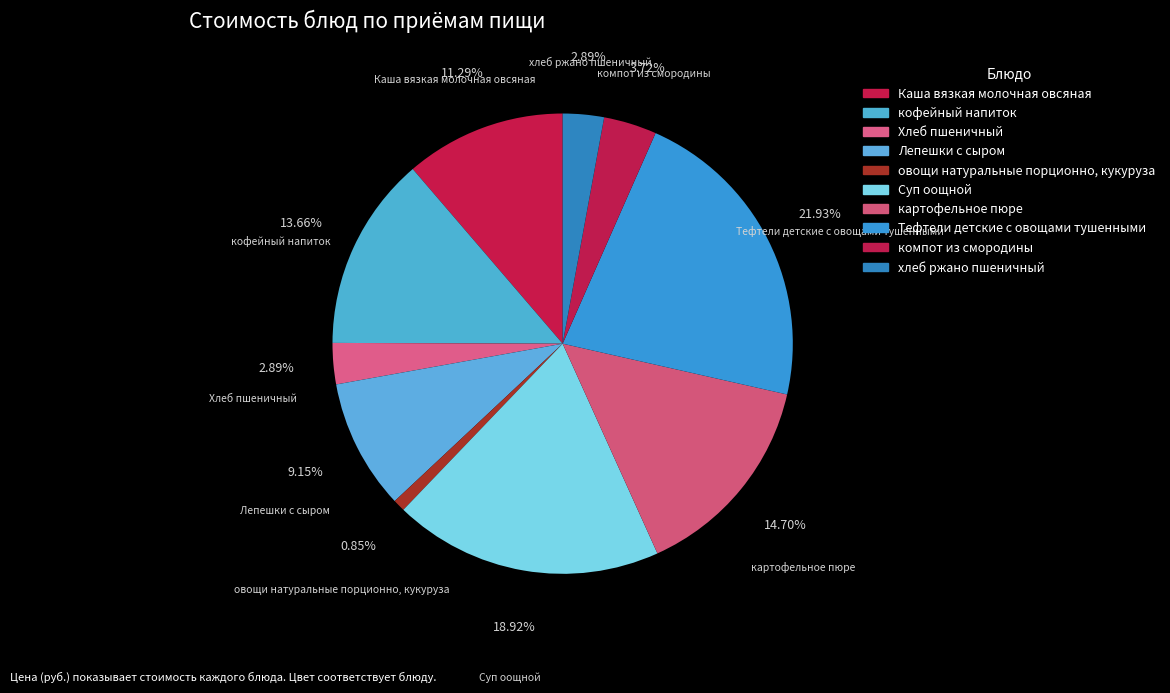

How many segments does this pie chart have?

10